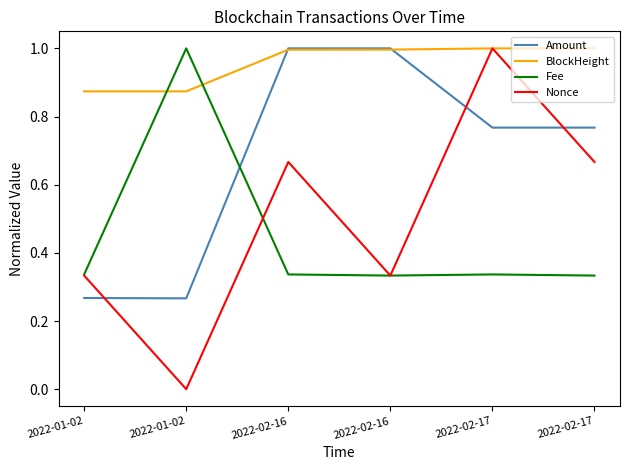

How many lines are shown in the chart?

4